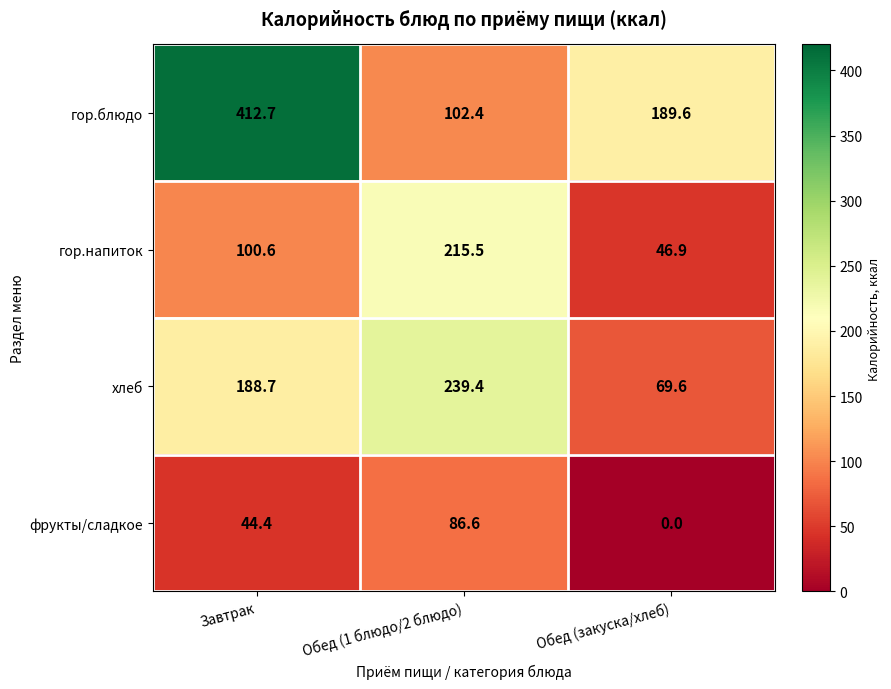

The value of хлеб at Обед (закуска/хлеб) is 24.8. True or false?

False